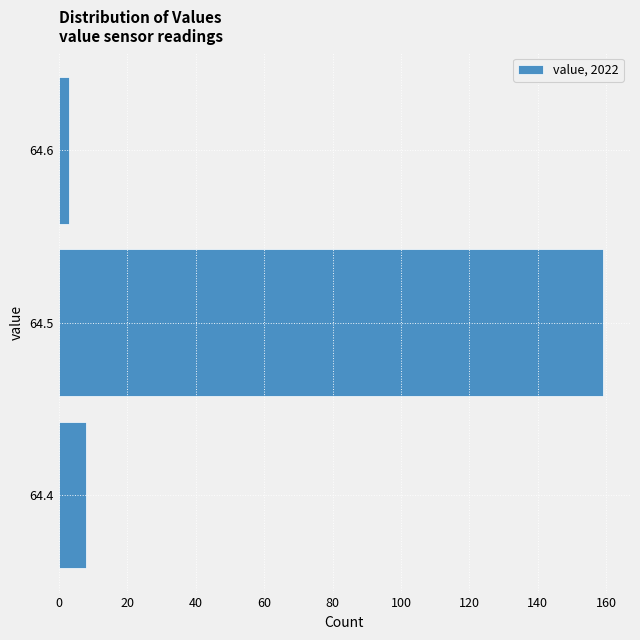

How long is the bar that spans 64.45 to 64.55 on the y-axis? The values are not printed on the chart, so give them approximately, as read against the axis.

160